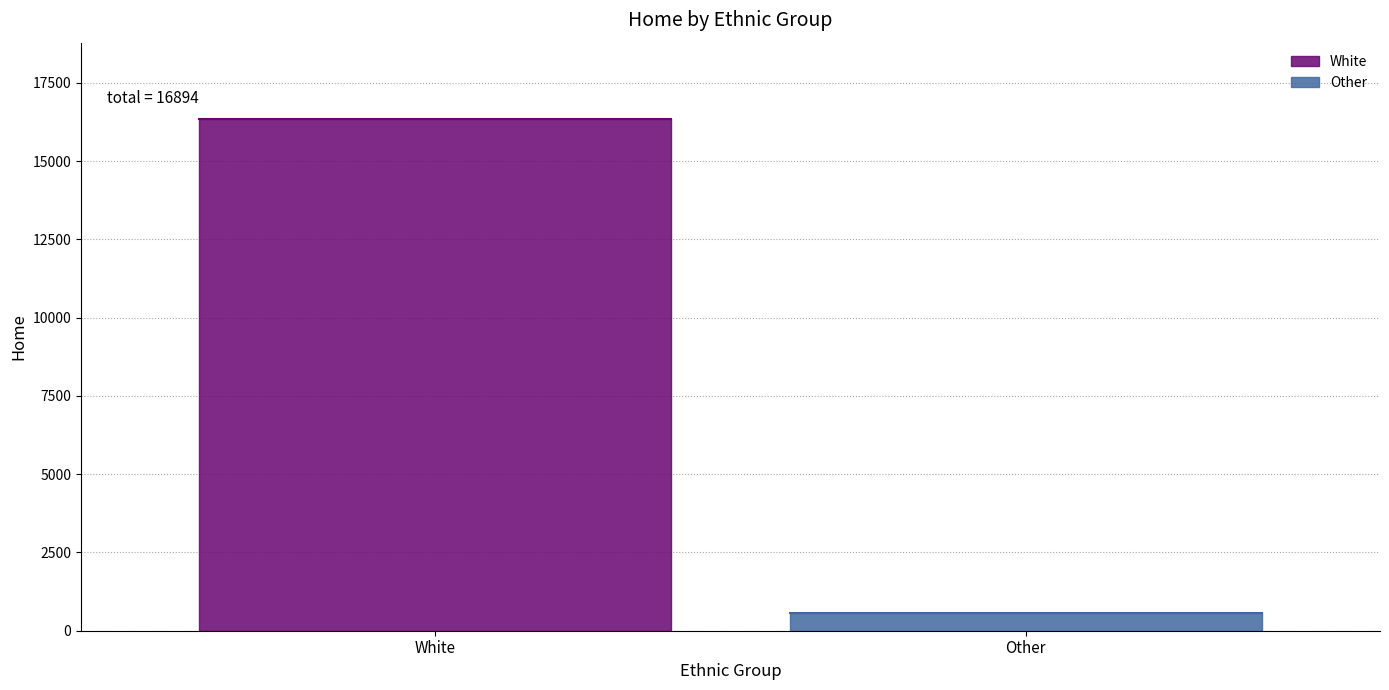

Is this an area chart (filled region under the line)?

No